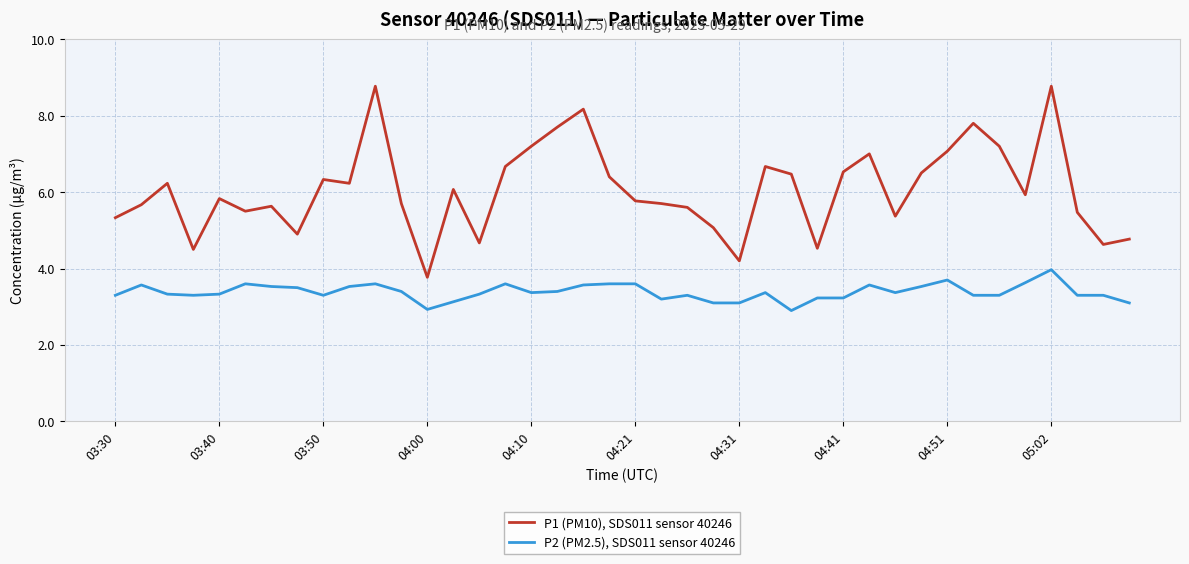

True or false: P2 (PM2.5), SDS011 sensor 40246 and P1 (PM10), SDS011 sensor 40246 intersect in this chart.

False